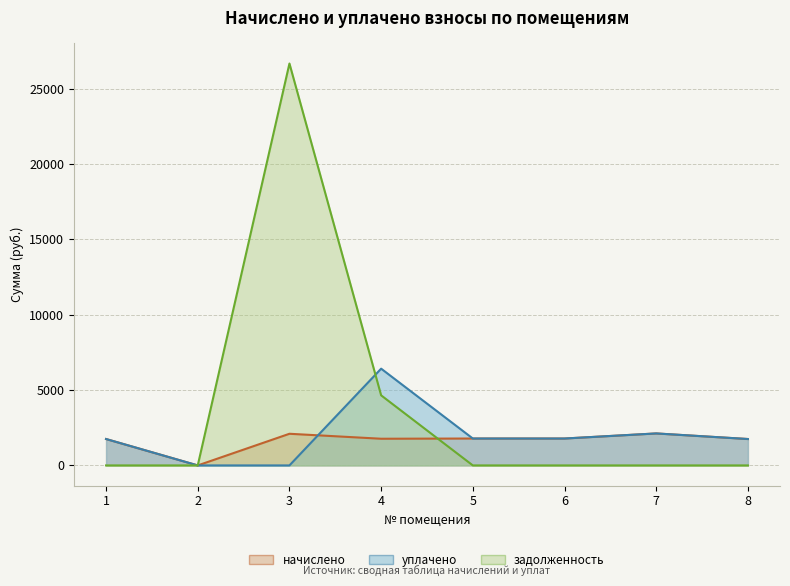

Read the задолженность value at 4.

4650.7